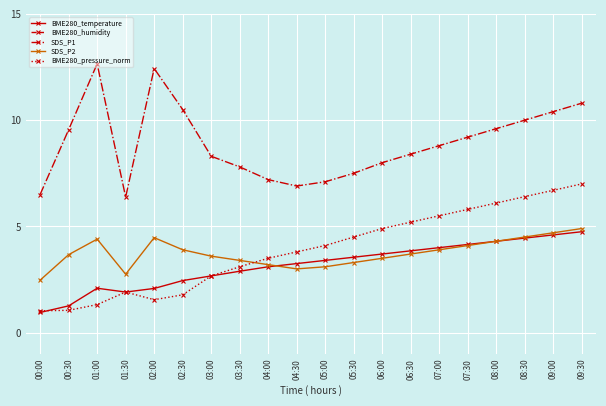

True or false: SDS_P2 has more than 1 interior local peaks.

True